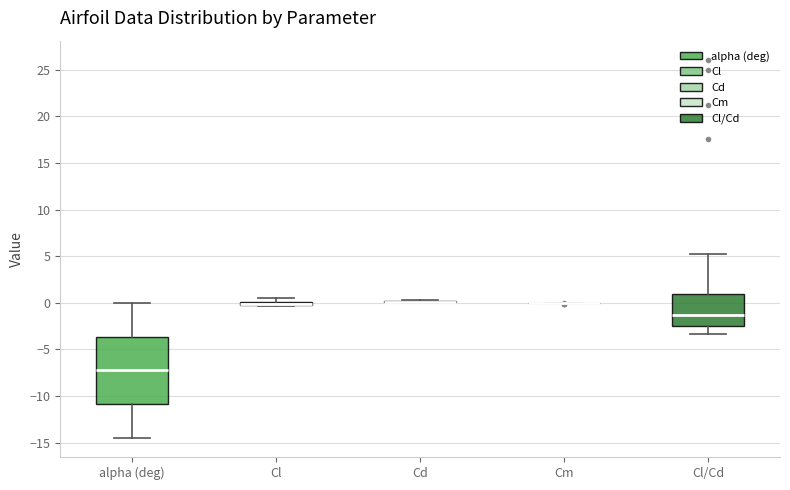

Which box is the tallest, from its lower edge to its upper edge?

alpha (deg)